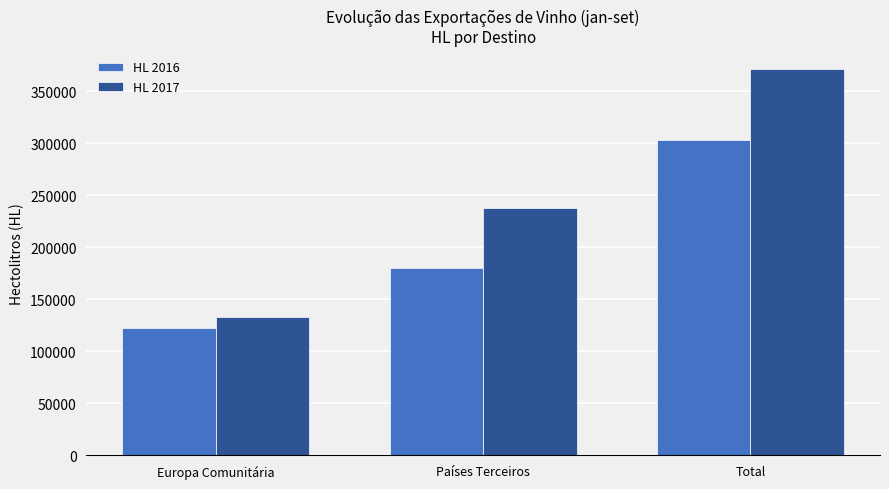

At which category is the sum across all series the highest?

Total